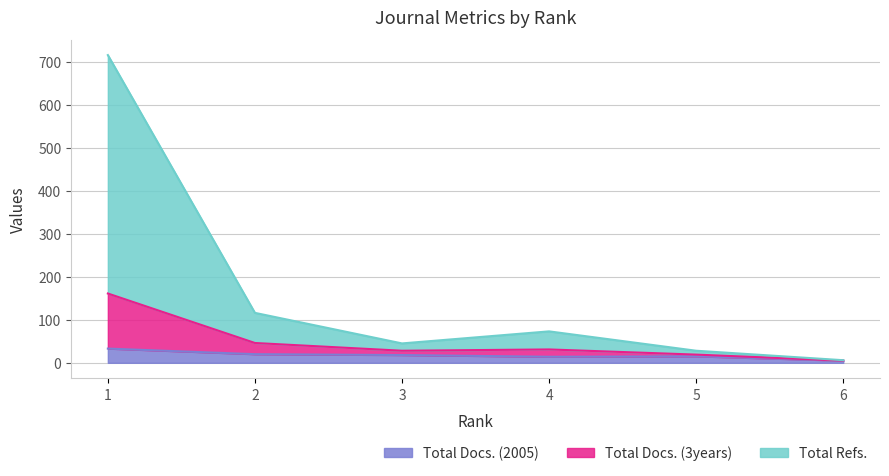

At which category is the sum across all series the highest?

1